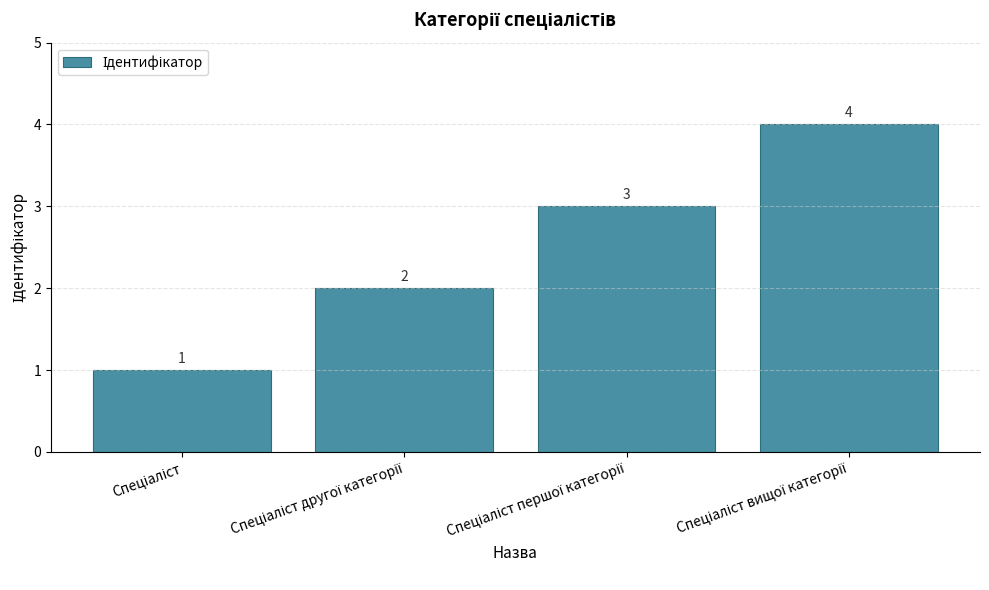

How many values are between 2 and 4?

3